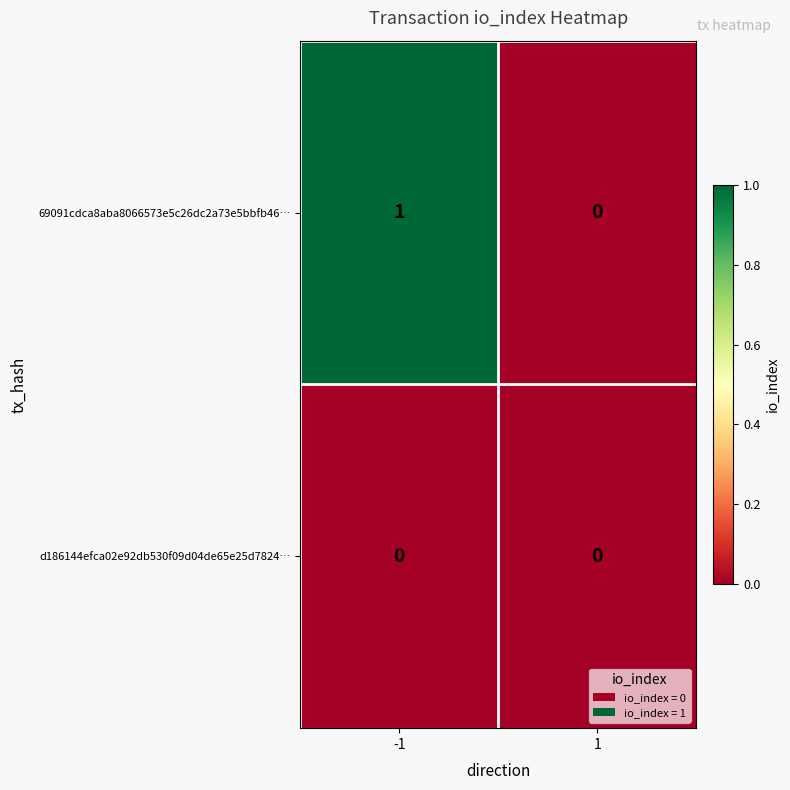

Which series changed the most between -1 and 1?

69091cdca8aba8066573e5c26dc2a73e5bbfb46…